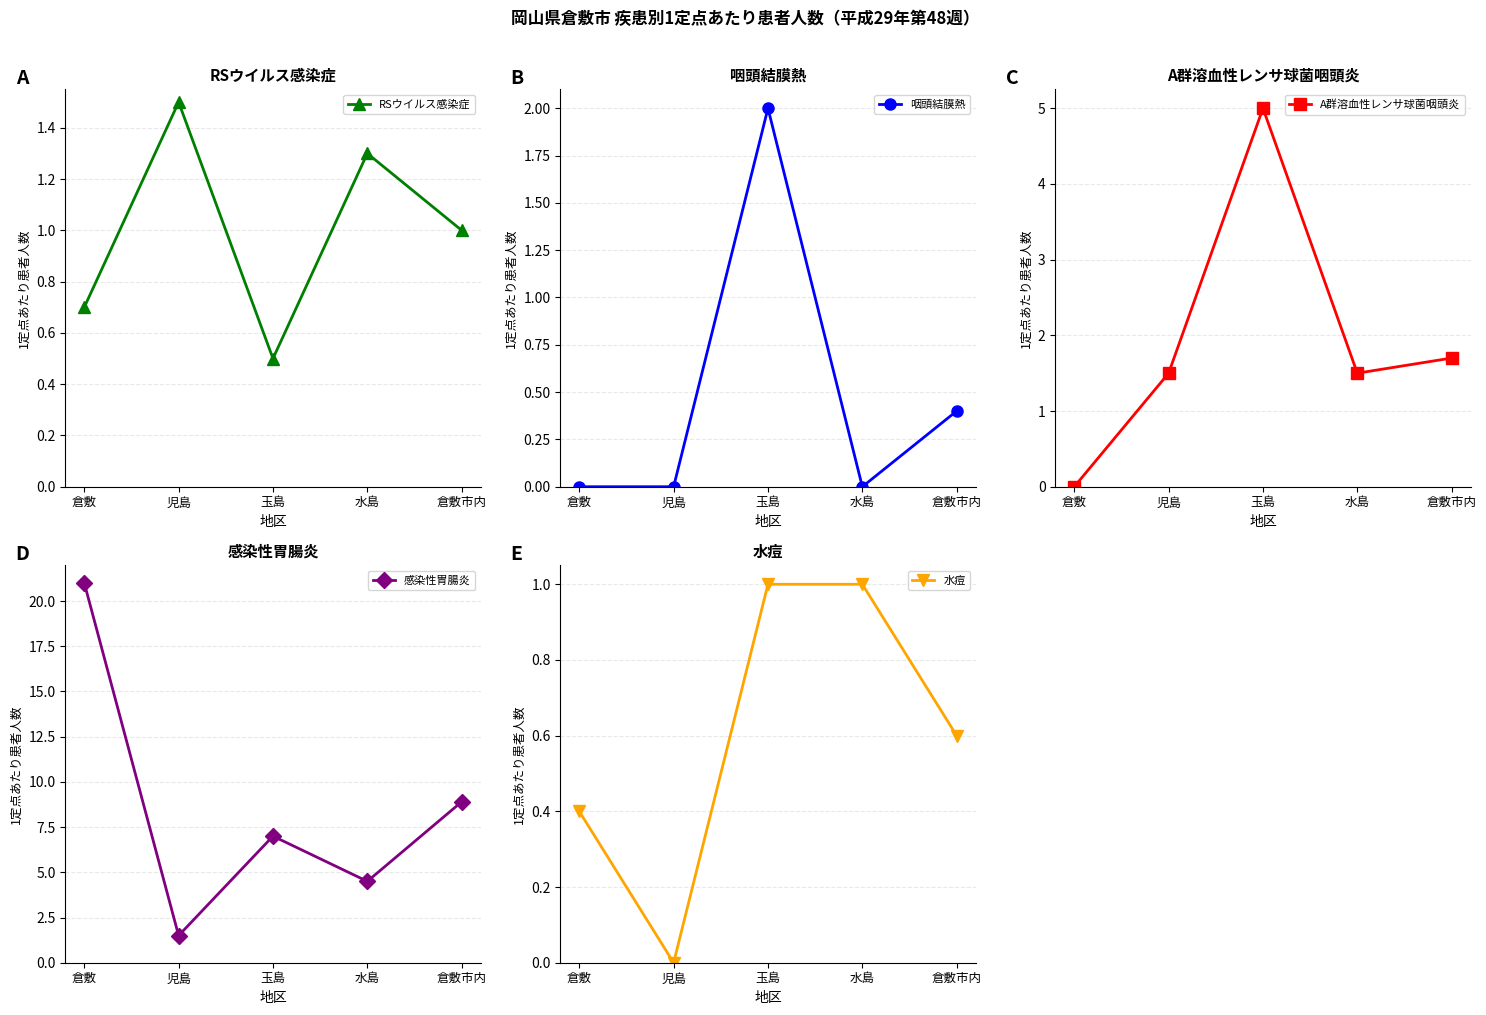

What is the difference between the highest and lowest values at 水島?

4.5